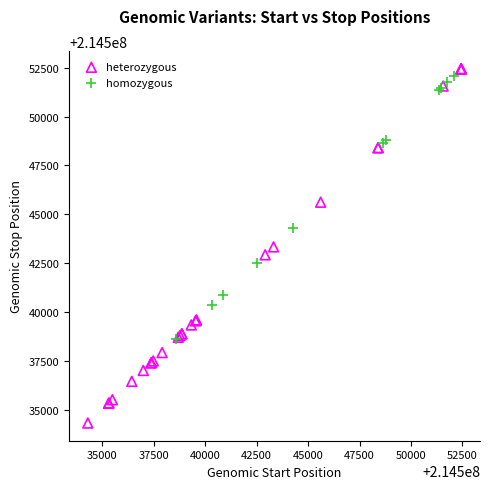

Which series has the largest Y range (max minus min)?

heterozygous